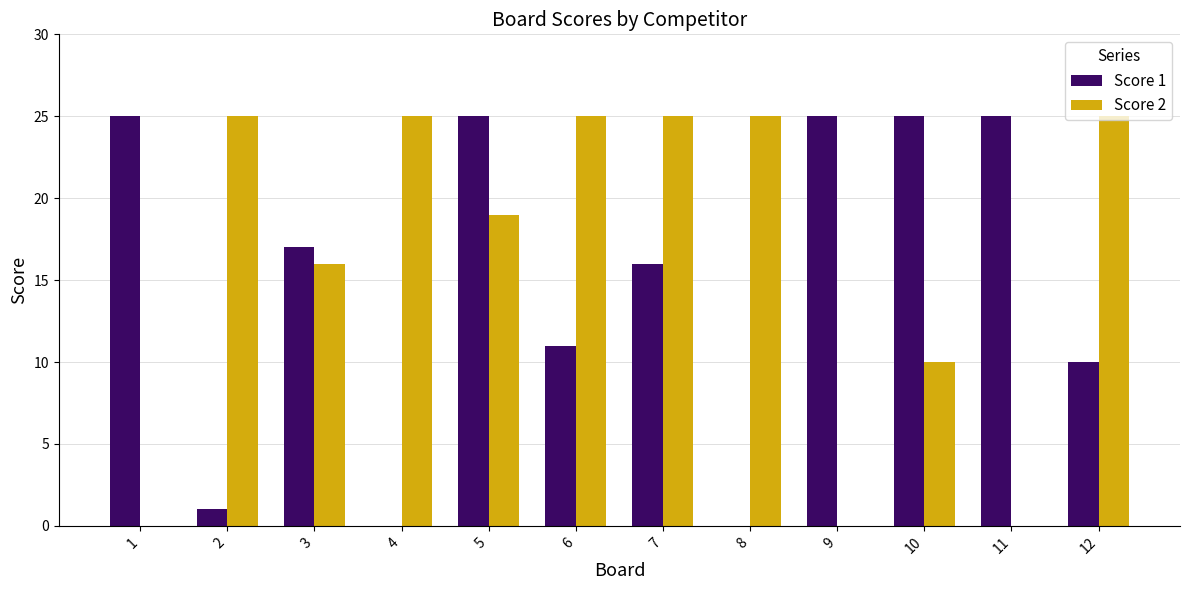

Where is Score 2 nearest to the value 12?

10